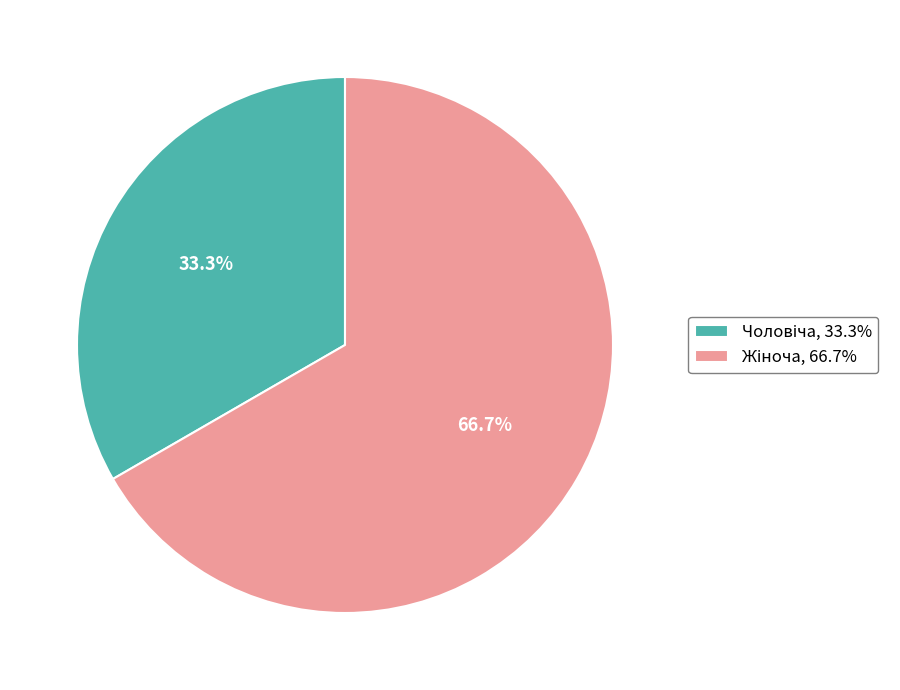

Is there any slice that represents more than half of the pie?

Yes